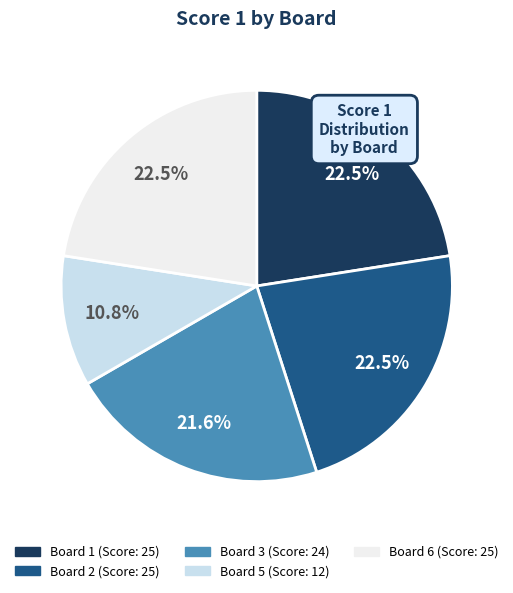

To the nearest percent, what is the difference between the largest and smallest slice percentages?

12%